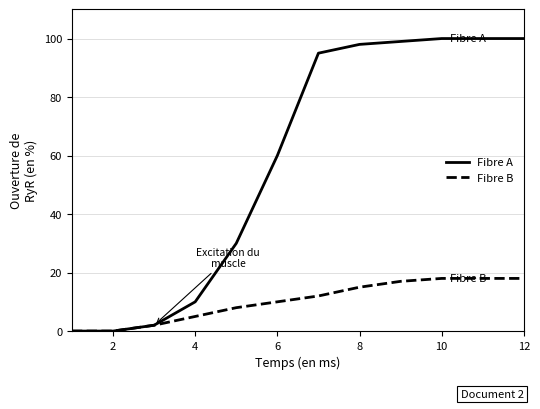

List the series in order of their peak value, highest first.

Fibre A, Fibre B